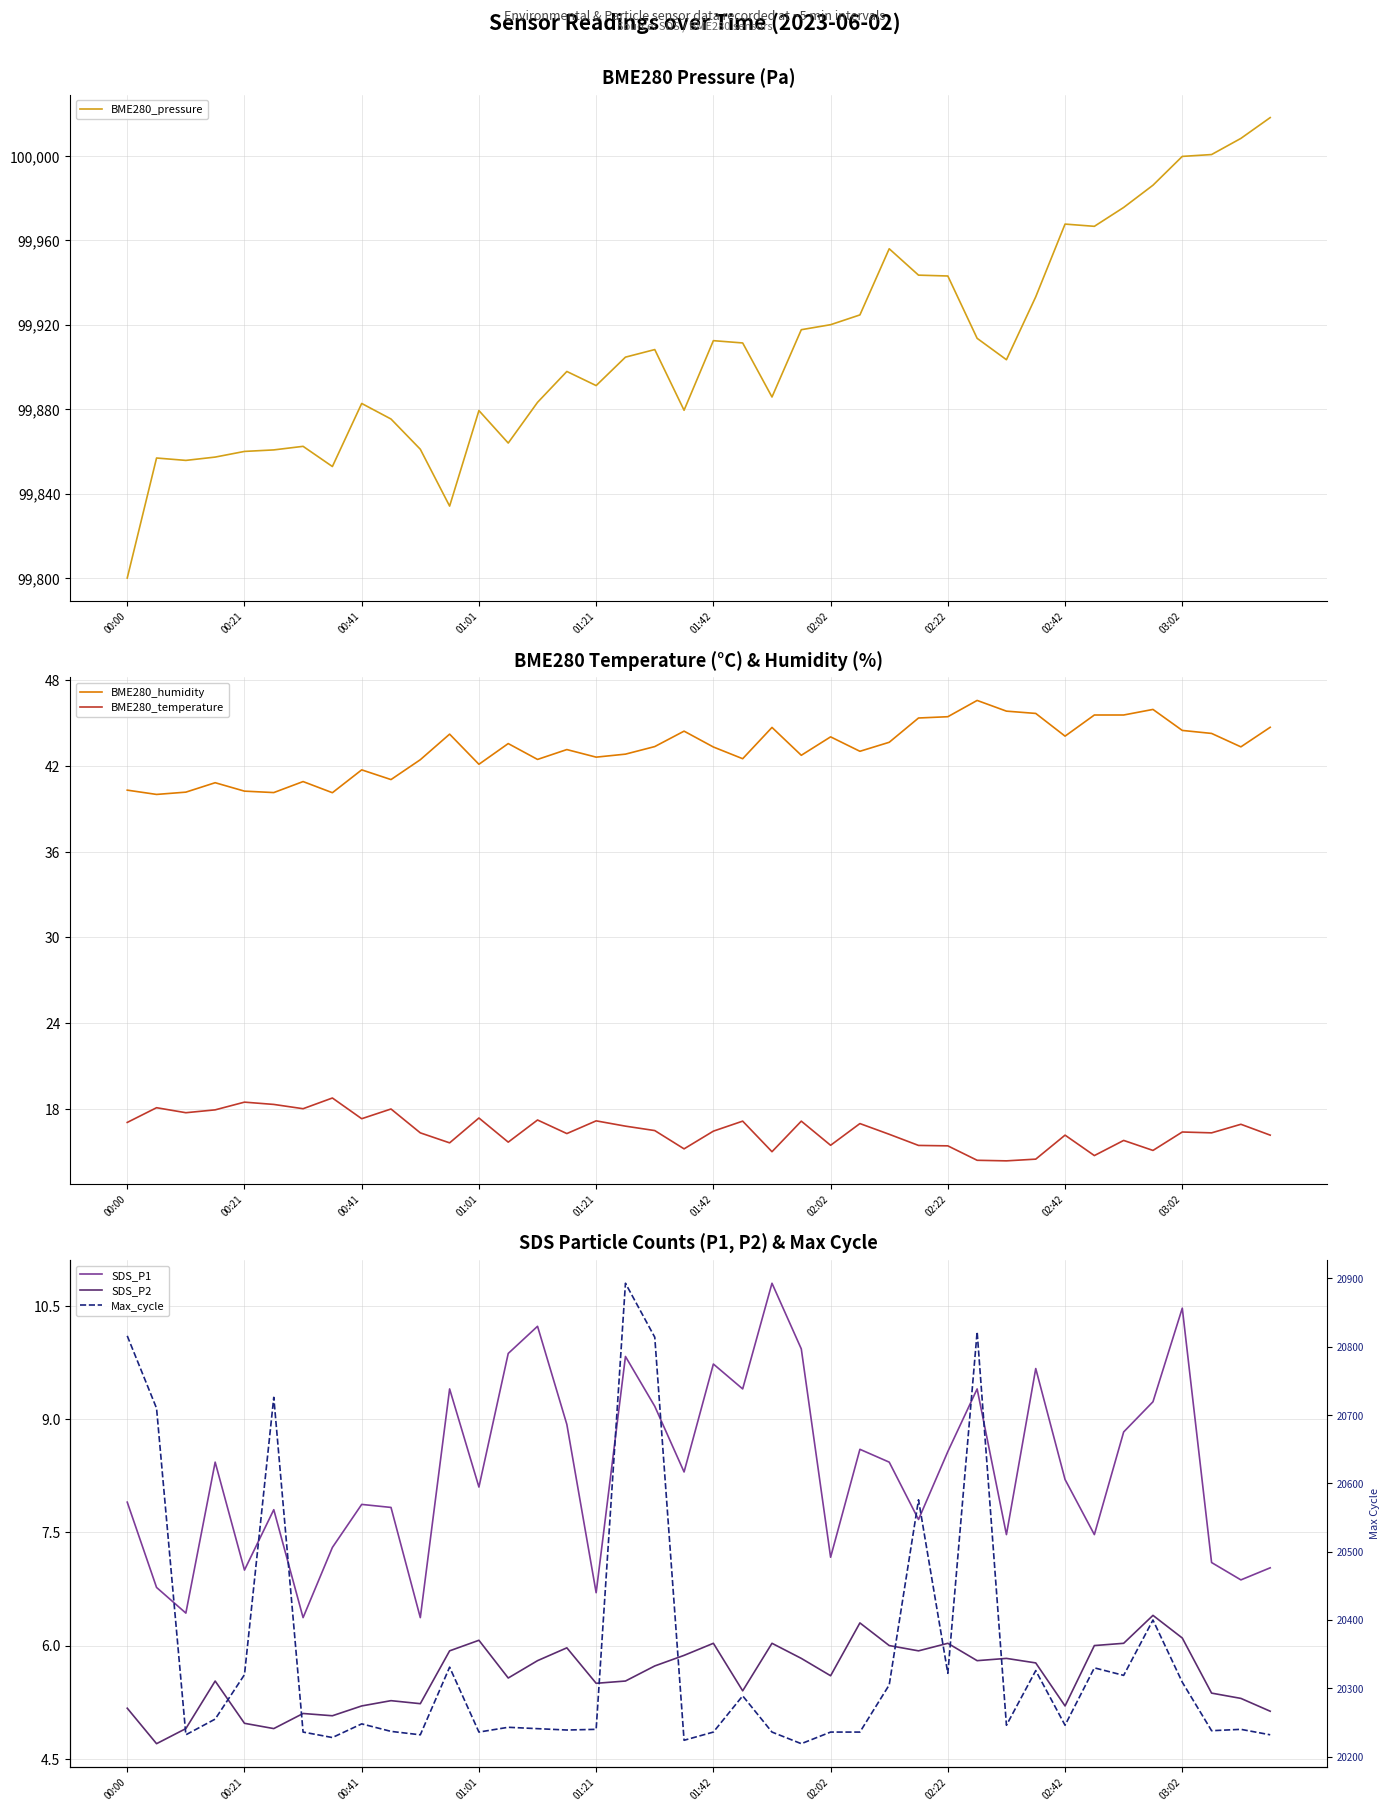

How many interior local valleys does the SDS_P1 series have?

13